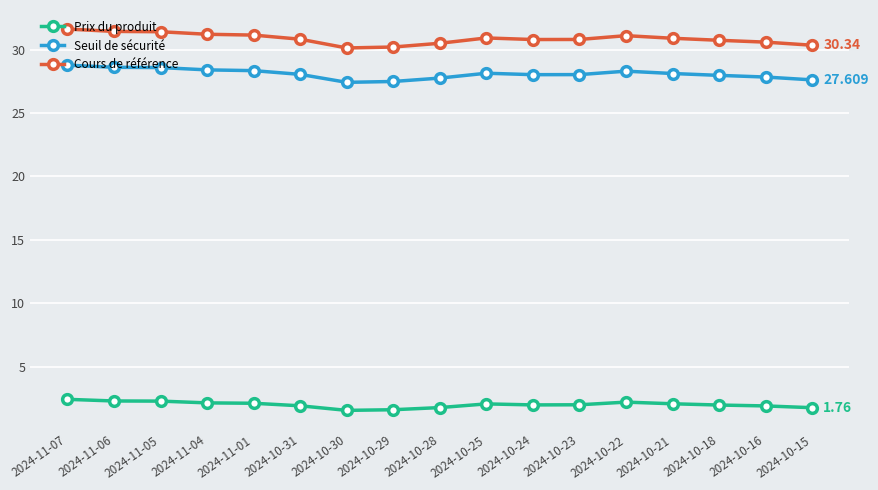

True or false: Cours de référence and Seuil de sécurité intersect in this chart.

False